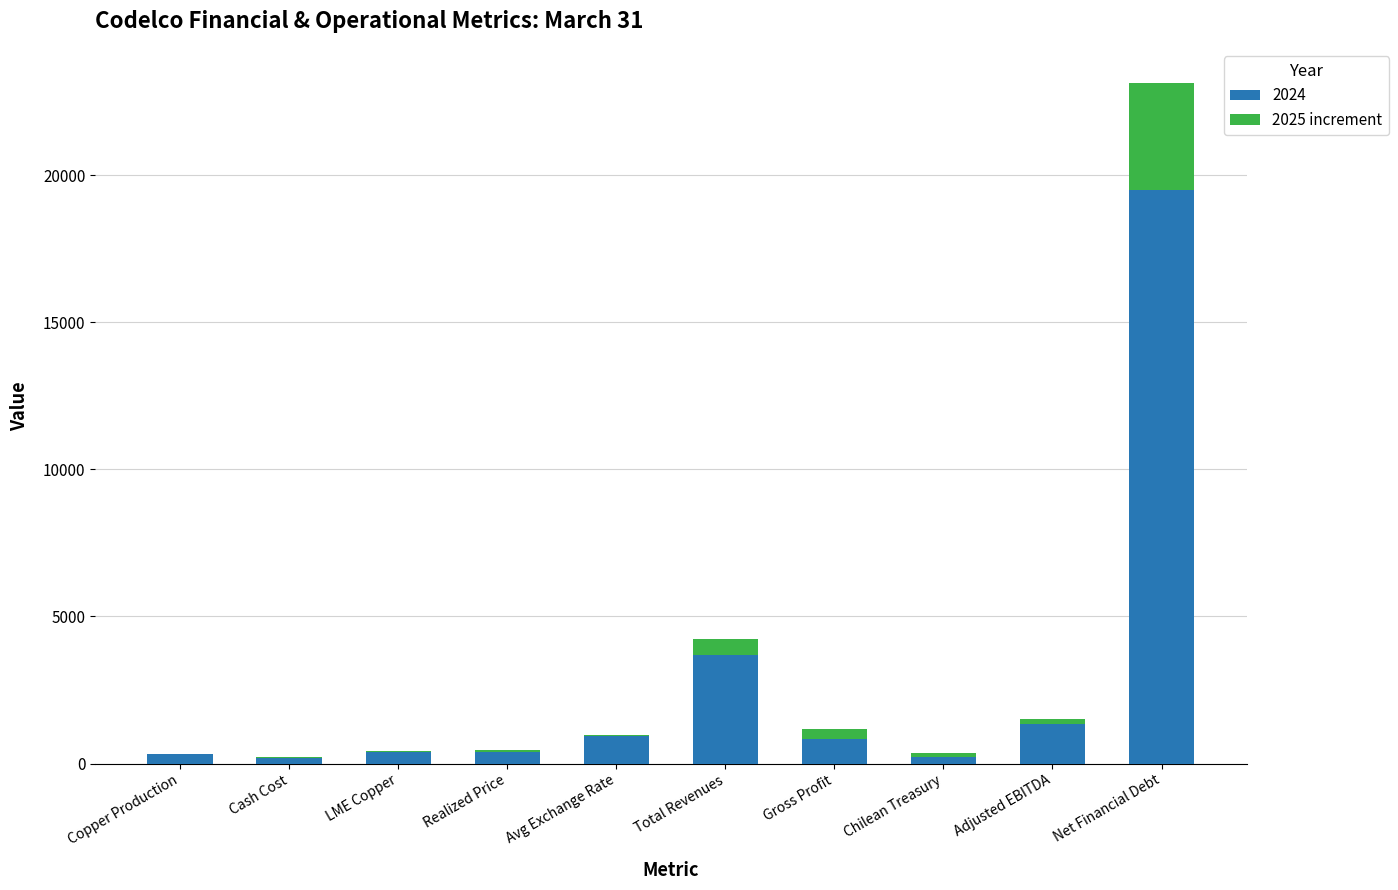

How many categories are shown in the chart?

10